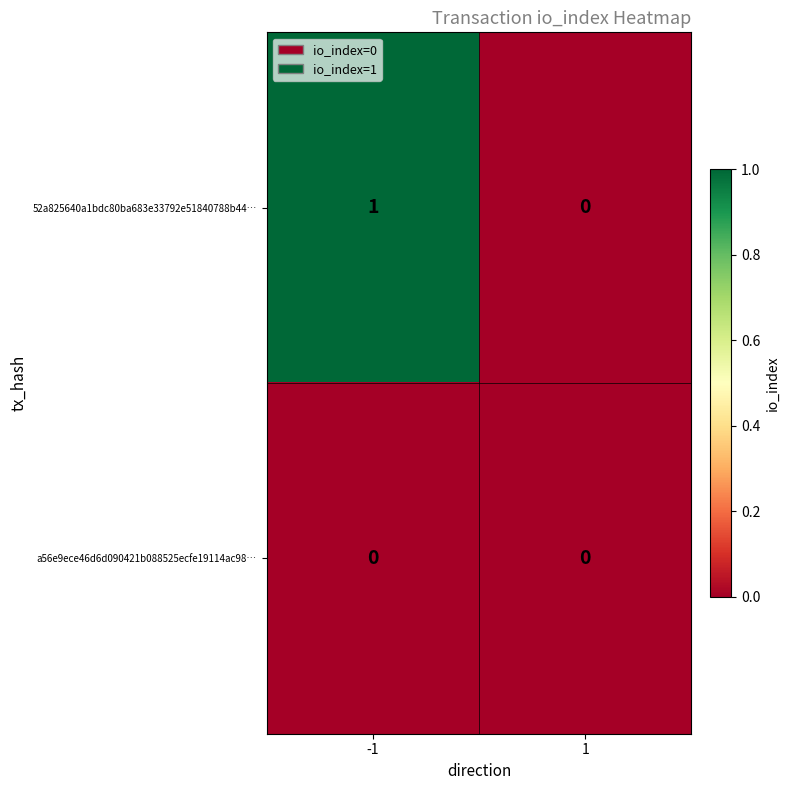

Reading right to left, list all the values displayed in this chart.

52a825640a1bdc80ba683e33792e51840788b44…: 0	1
a56e9ece46d6d090421b088525ecfe19114ac98…: 0	0